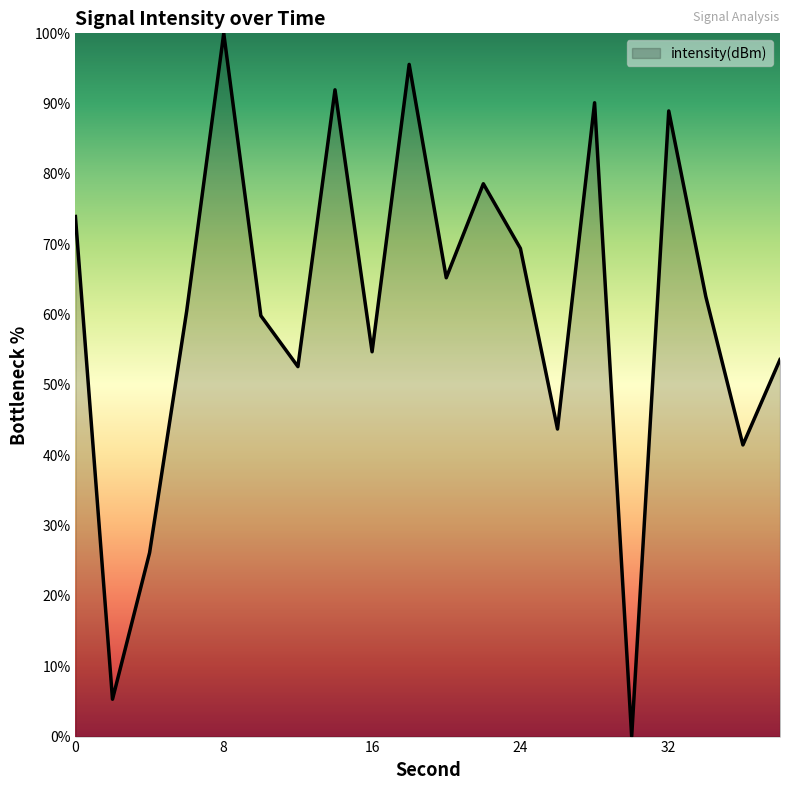

What is the maximum value shown in the chart?

100.0